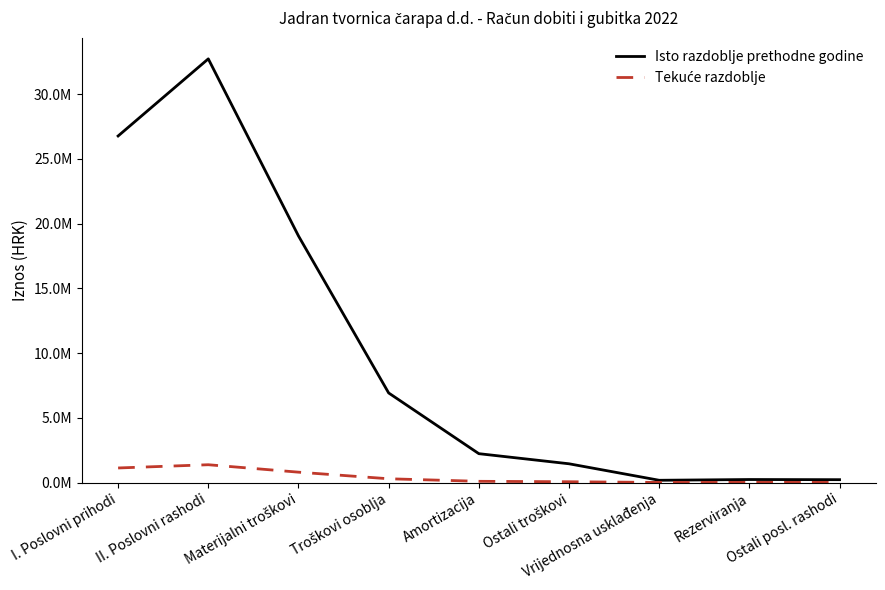

What is the maximum value shown in the chart?

32.7